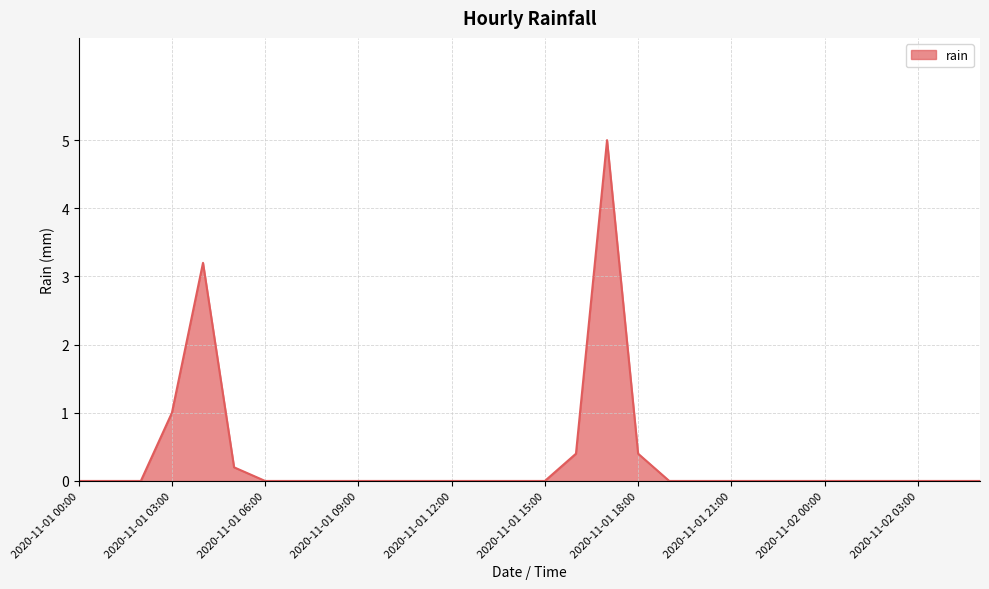

What is the maximum value shown in the chart?

5.0